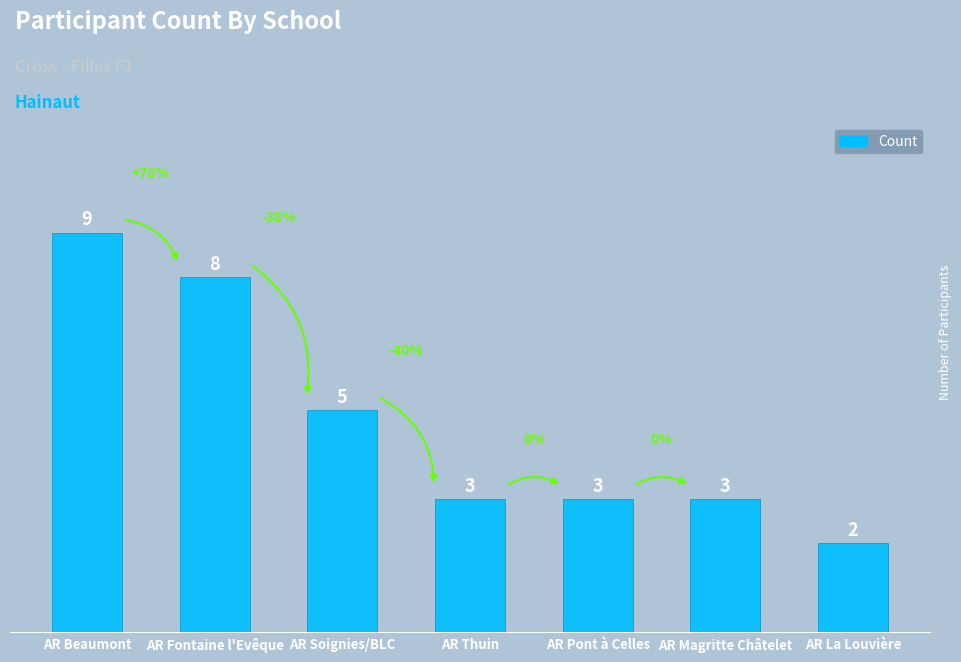

Reading right to left, transcribe all the data shown in this chart.

AR La Louvière=2	AR Magritte Châtelet=3	AR Pont à Celles=3	AR Thuin=3	AR Soignies/BLC=5	AR Fontaine l'Evêque=8	AR Beaumont=9